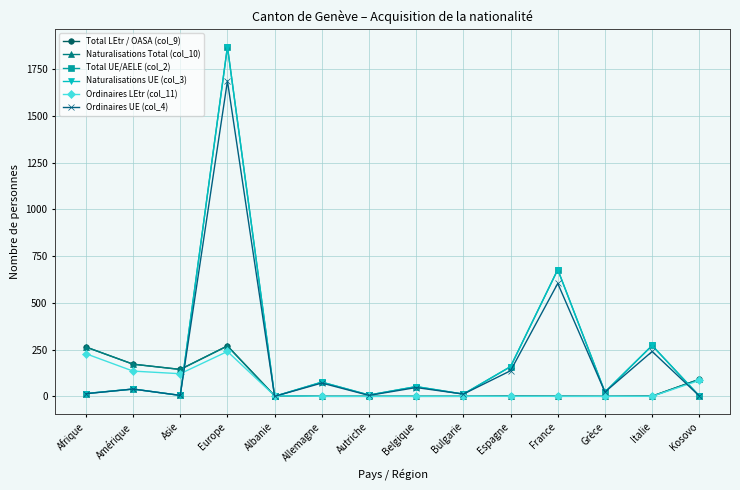

At which label does Naturalisations Total (col_10) first exceed 1?

Afrique